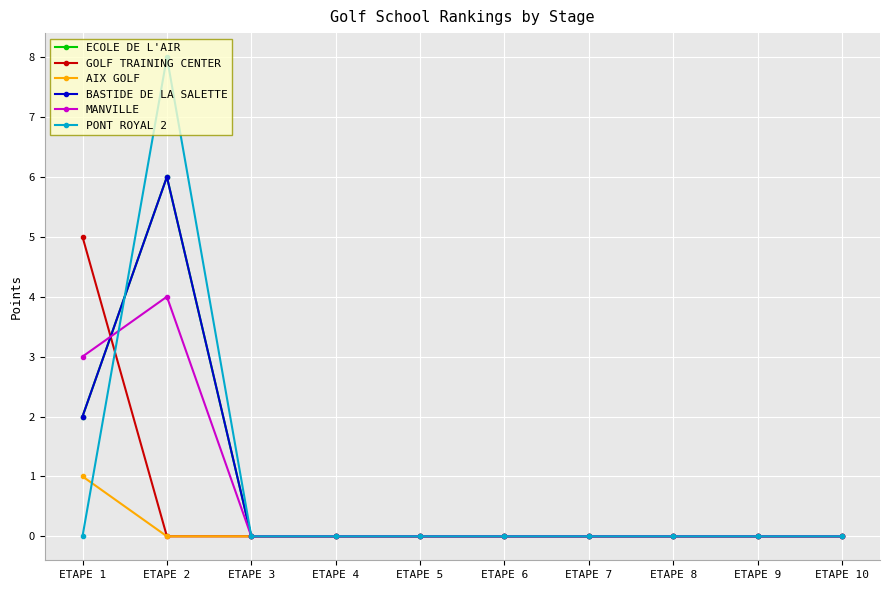

Does the chart have visible grid lines?

Yes